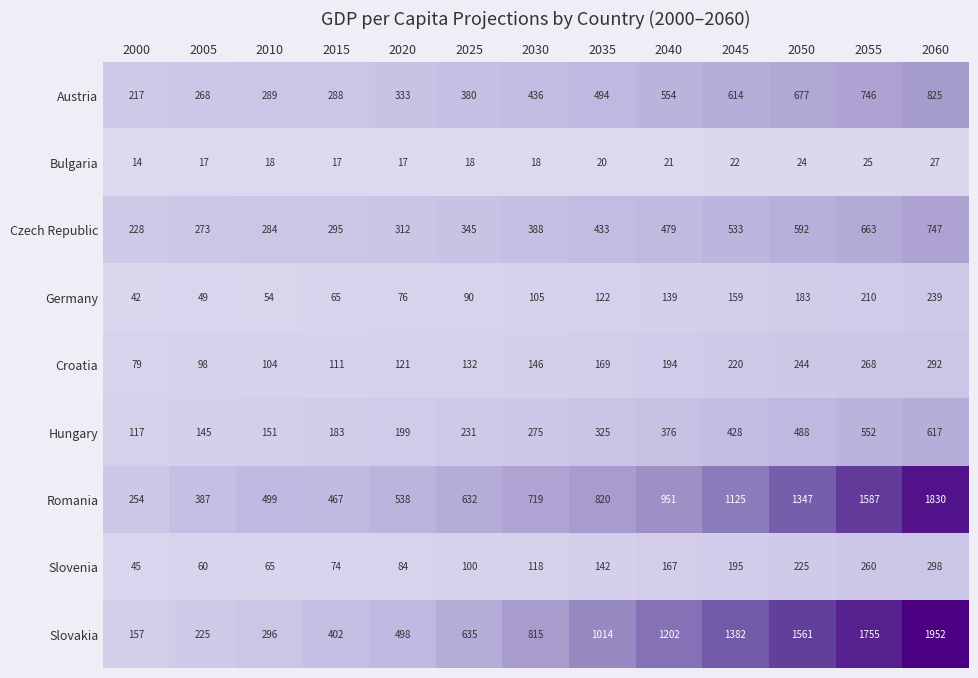

At which category is the sum across all series the highest?

2060